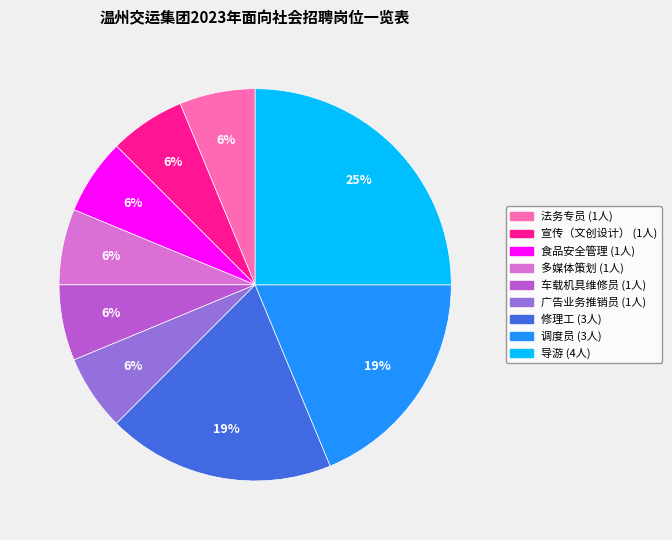

Approximately how many times larger is the value at 宣传（文创设计） compared to 法务专员?

1.0